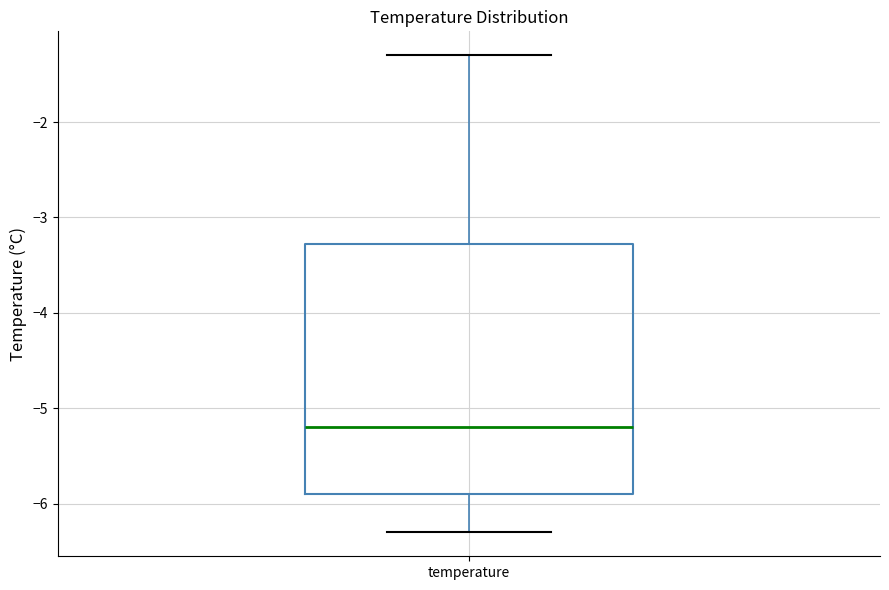

Read this box plot against the y-axis: the position of the median line, the range covered by the box, and the ends of both whiskers. The values are not printed on the chart, so give them approximately, as read against the axis.

median -5.2, box -5.9 to -3.3, whiskers -6.3 to -1.3